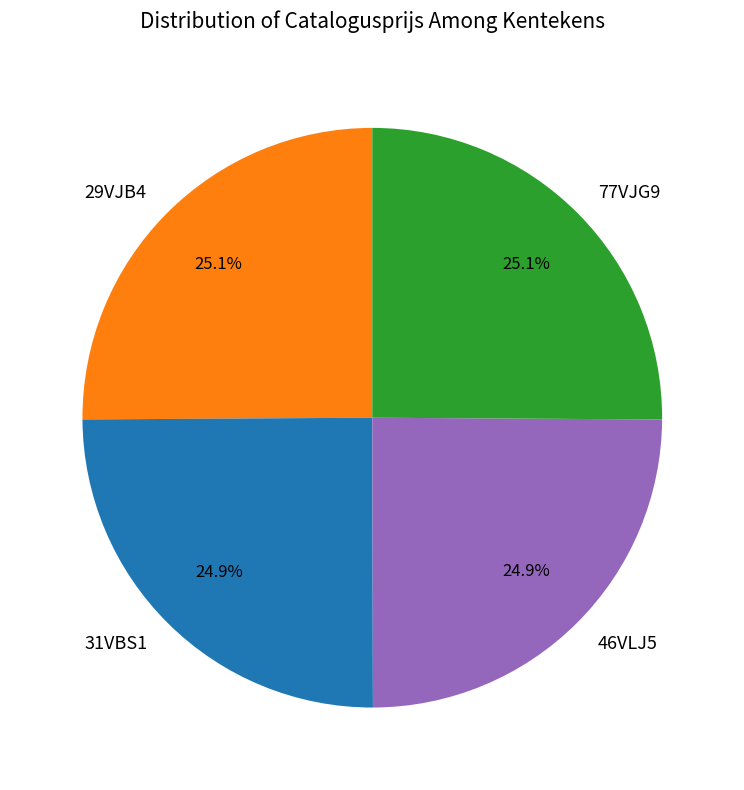

What is the ratio of the value at 29VJB4 to the value at 77VJG9?

1.0